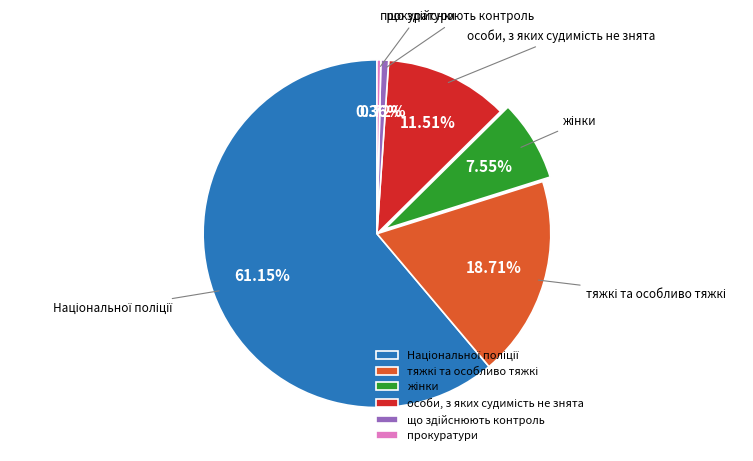

Is there a majority slice in this chart?

Yes